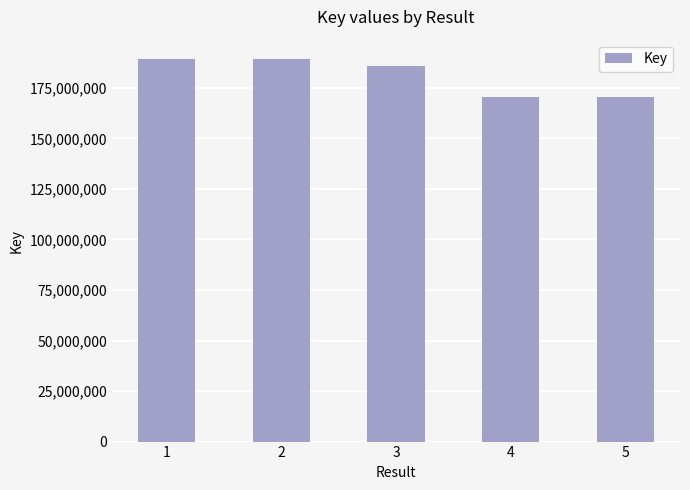

What is the value of the 1st bar from the left?

189381202